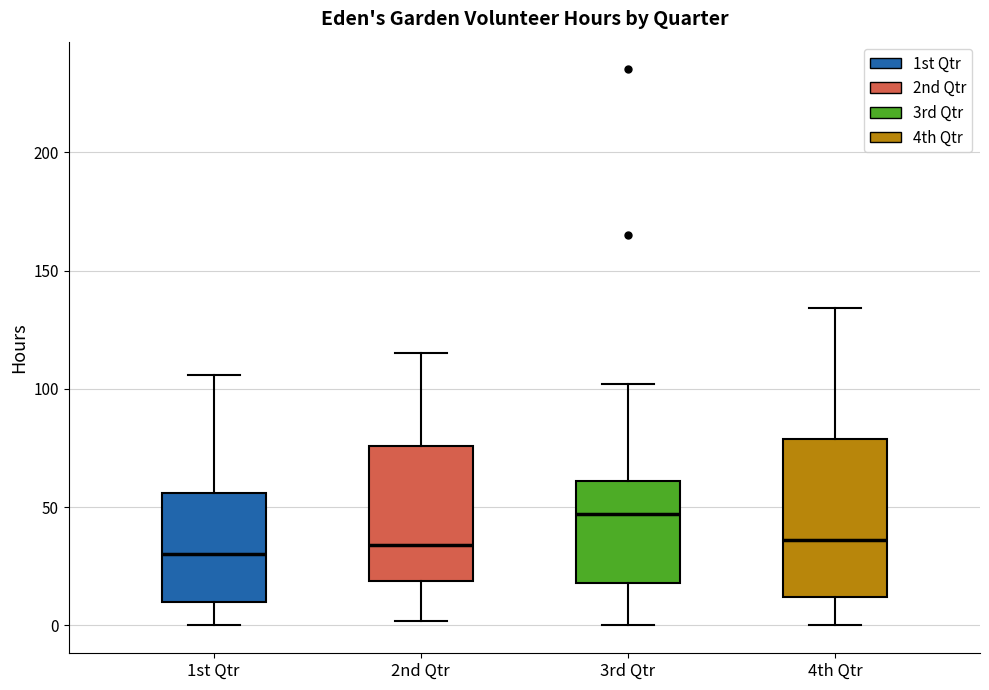

Reading left to right, transcribe this box plot: for each box, give where its median line is, the range the box spans, and where its two whiskers end, as read against the y-axis. The values are not printed on the chart, so give them approximately, as read against the axis.

1st Qtr: median 30, box 10 to 55, whiskers 0 to 105
2nd Qtr: median 35, box 20 to 75, whiskers 0 to 115
3rd Qtr: median 45, box 20 to 60, whiskers 0 to 100
4th Qtr: median 35, box 10 to 80, whiskers 0 to 135